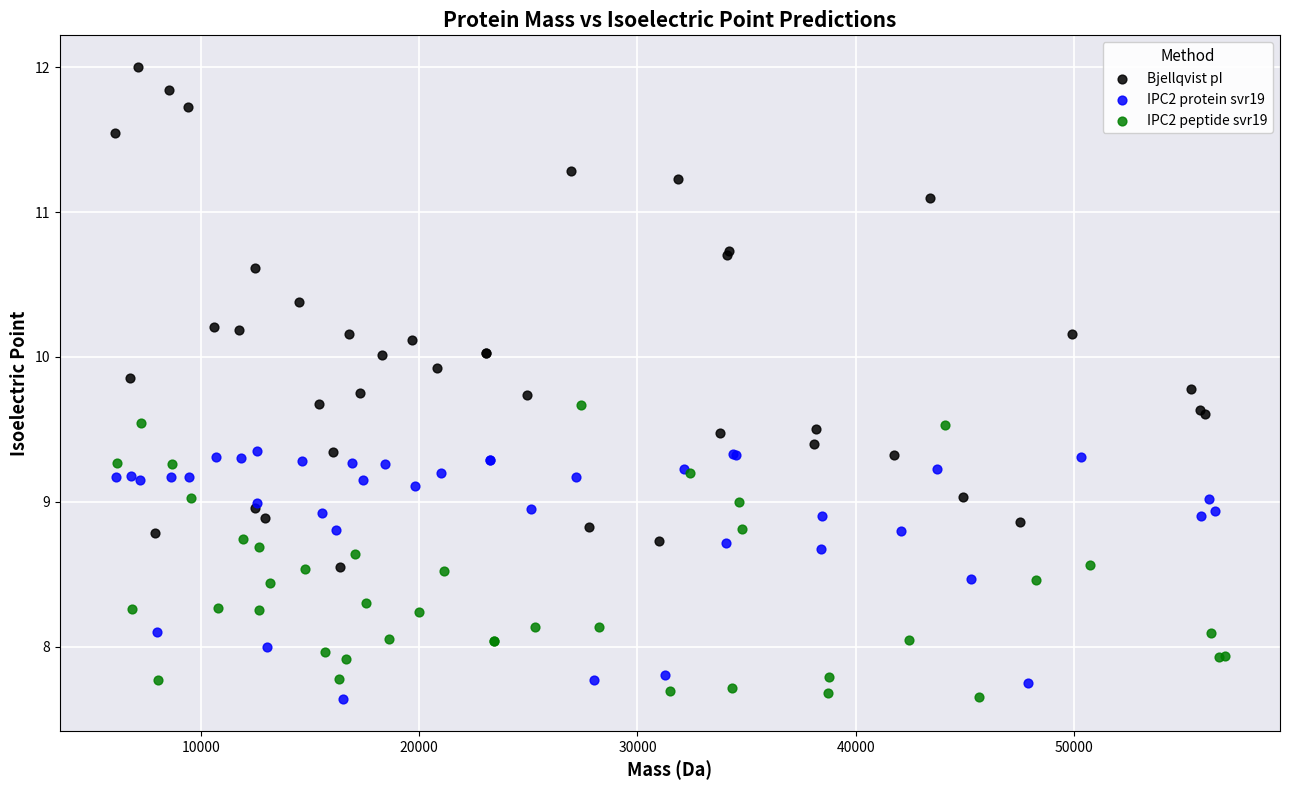

Which series contains the highest Y value?

Bjellqvist pI